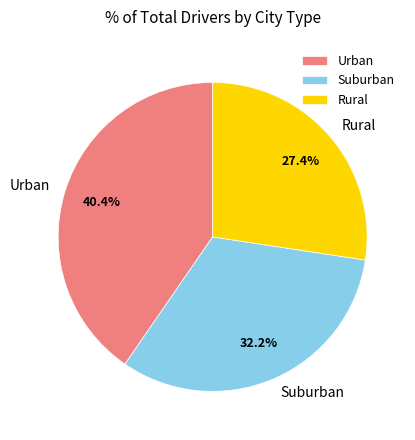

Which category has the biggest portion of the pie?

Urban